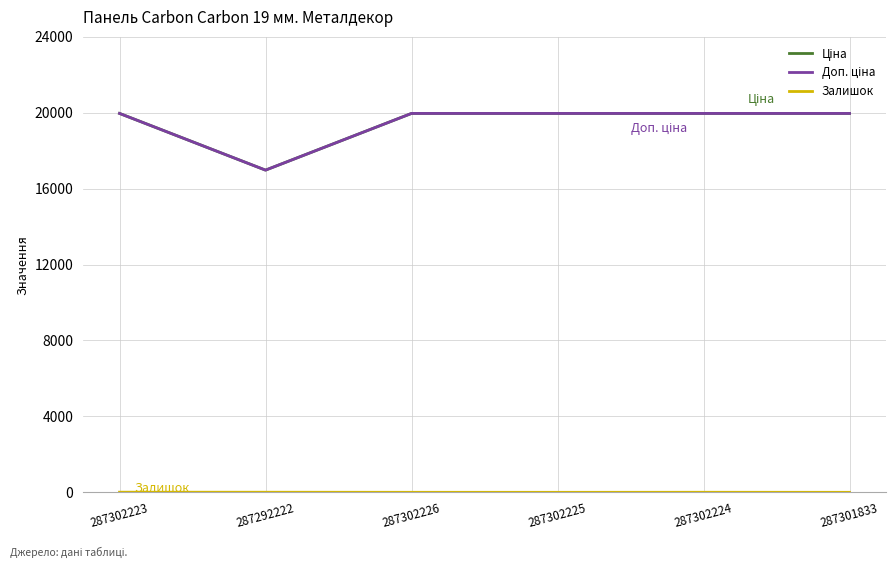

Does the chart have visible grid lines?

Yes